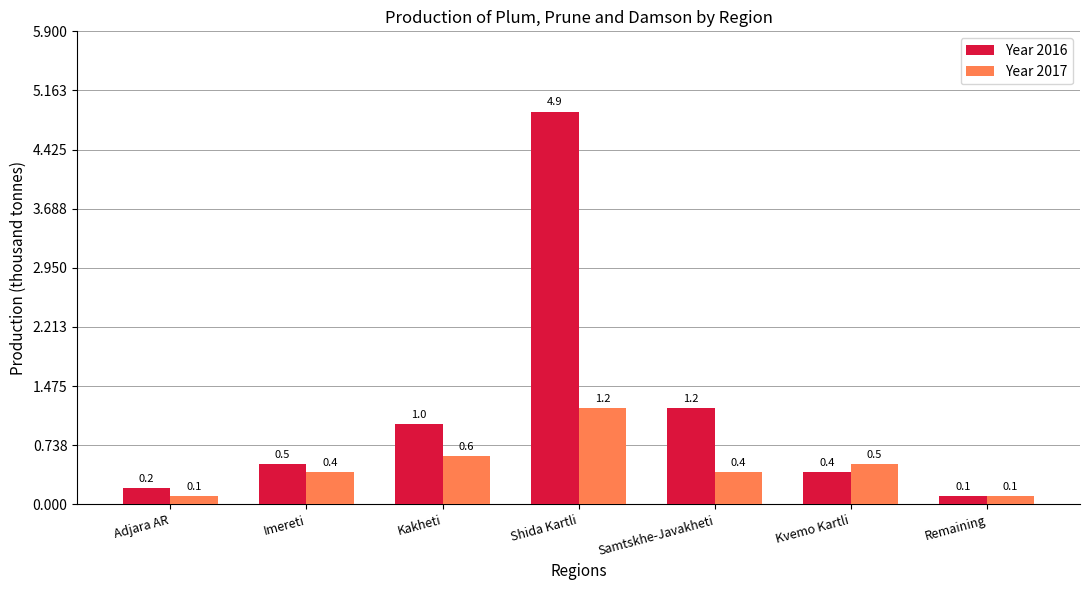

What is the maximum value for Year 2017?

1.2